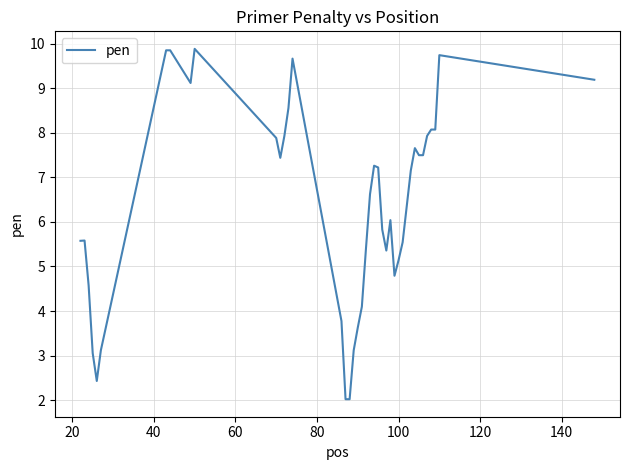

Does the chart display data point markers on the line(s)?

No